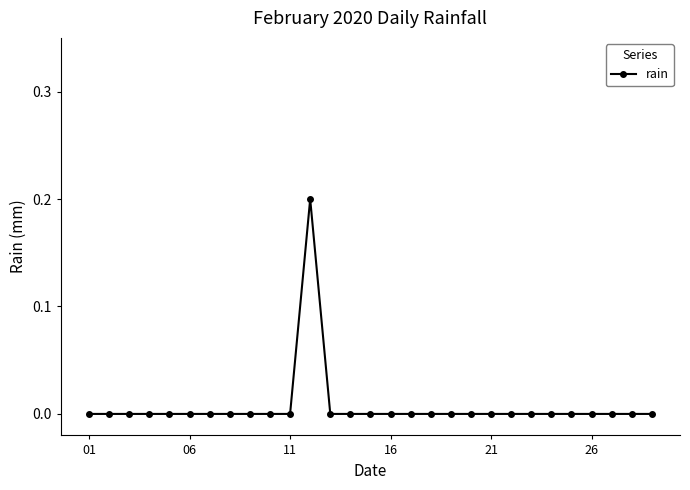

Reading left to right, list all the values displayed in this chart.

0.0	0.0	0.0	0.0	0.0	0.0	0.0	0.0	0.0	0.0	0.0	0.2	0.0	0.0	0.0	0.0	0.0	0.0	0.0	0.0	0.0	0.0	0.0	0.0	0.0	0.0	0.0	0.0	0.0